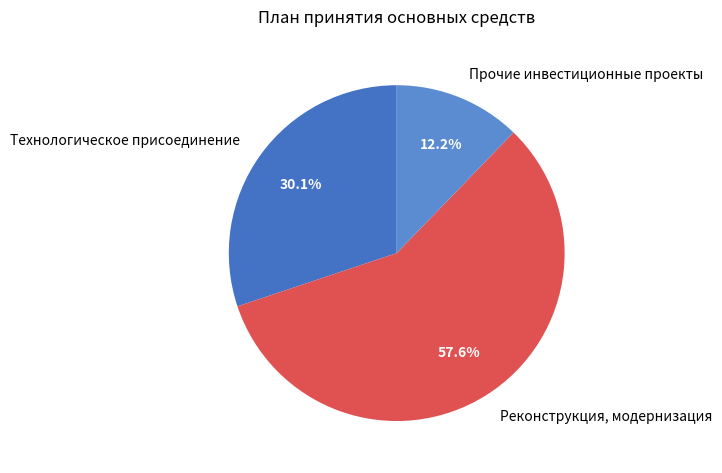

Which slice is the largest?

Реконструкция, модернизация